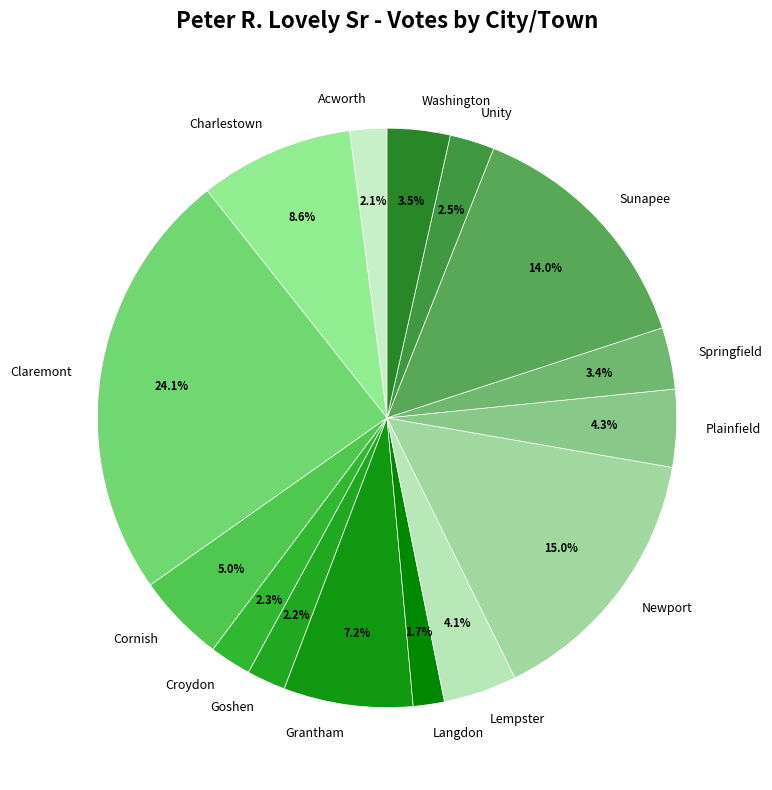

How many segments does this pie chart have?

15